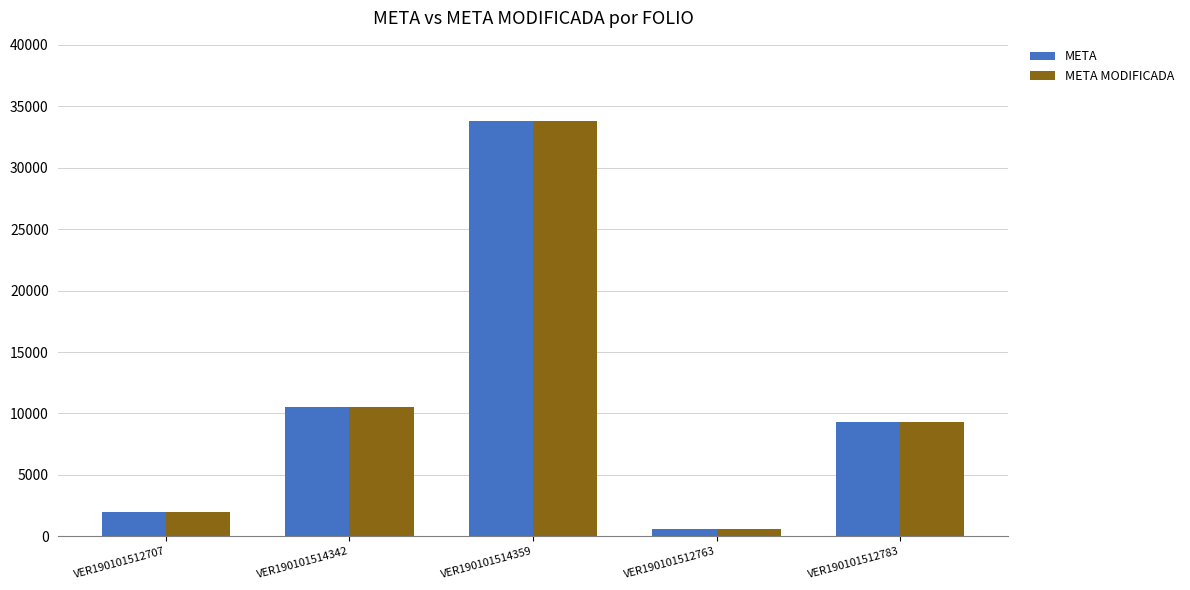

At which category is the sum across all series the highest?

VER190101514359